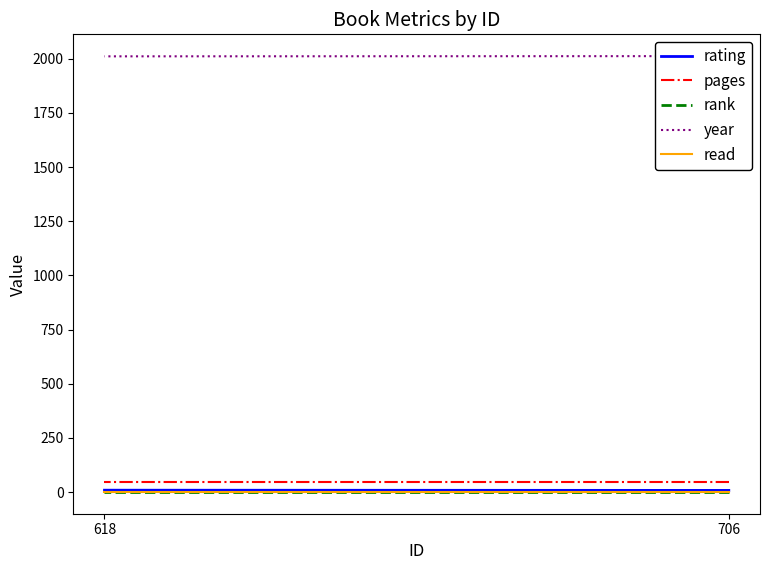

Is the value of read at 618 greater than the value of rating at 706?

No